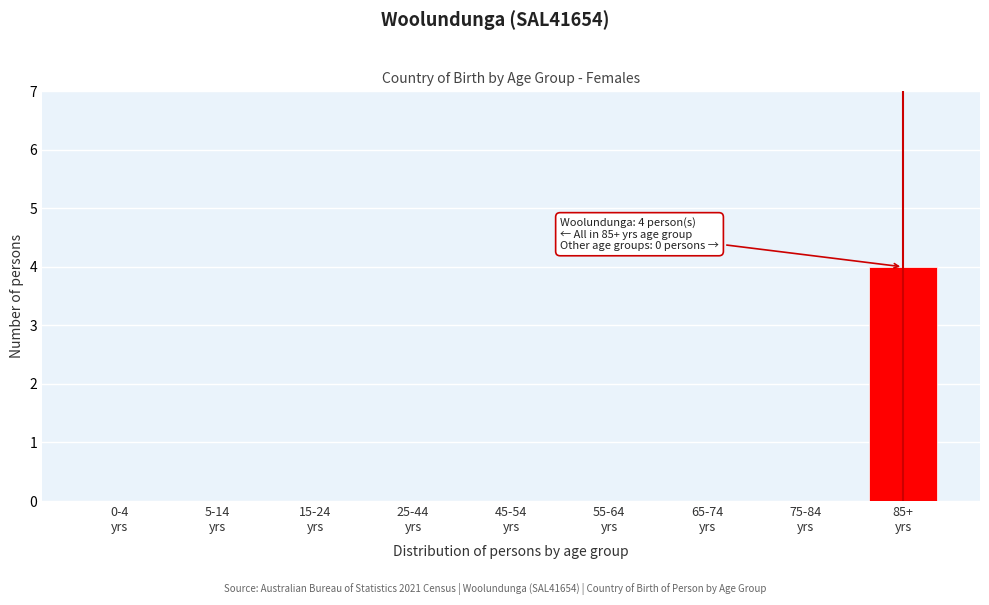

What is the greatest value displayed?

4